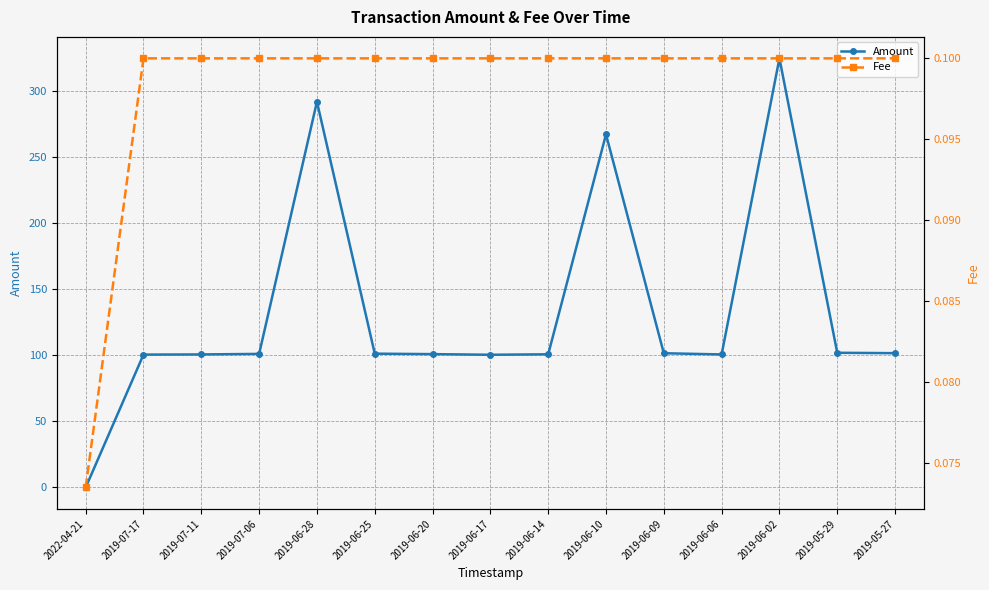

What is the total value across all series at 2019-07-17?

100.6